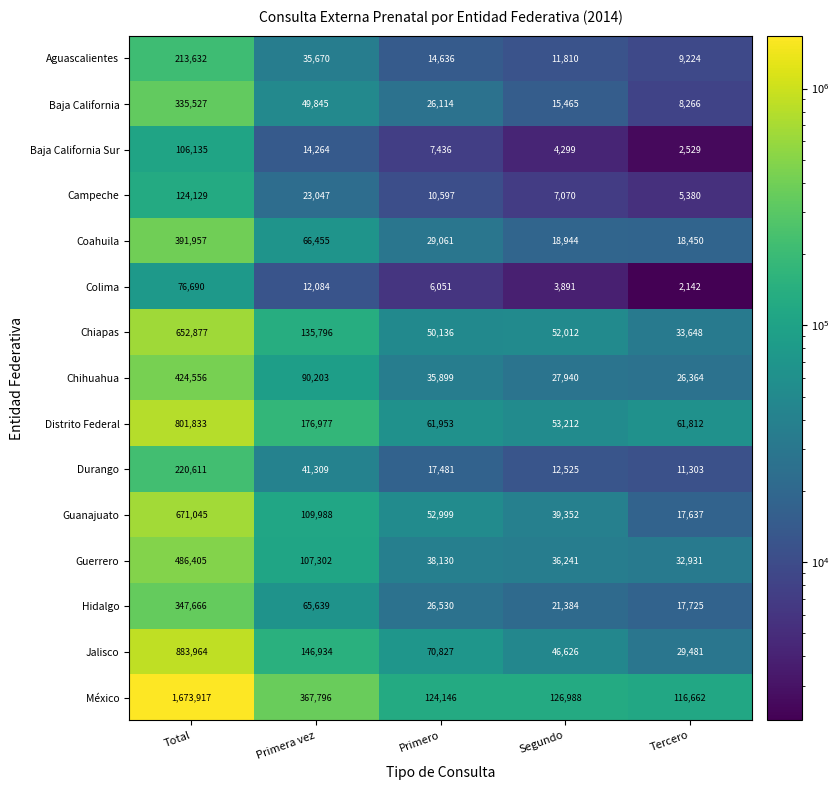

At which label does Colima first exceed 6051?

Total